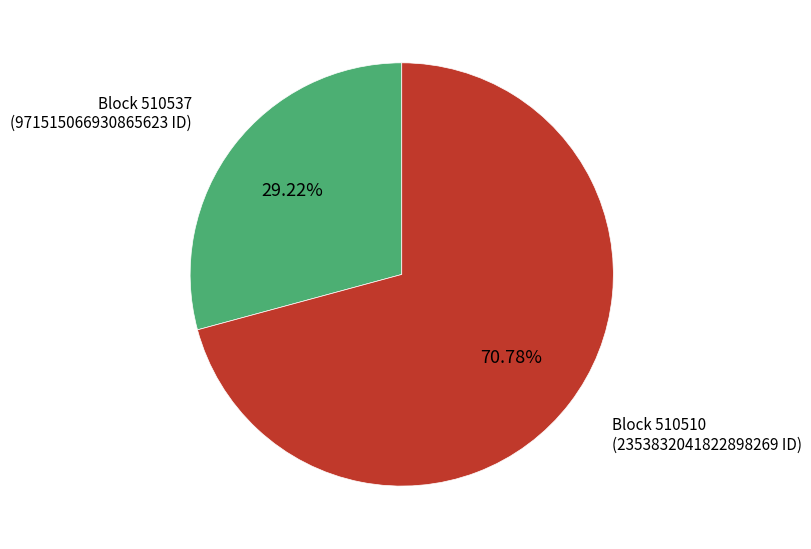

Is there any slice that represents more than half of the pie?

Yes